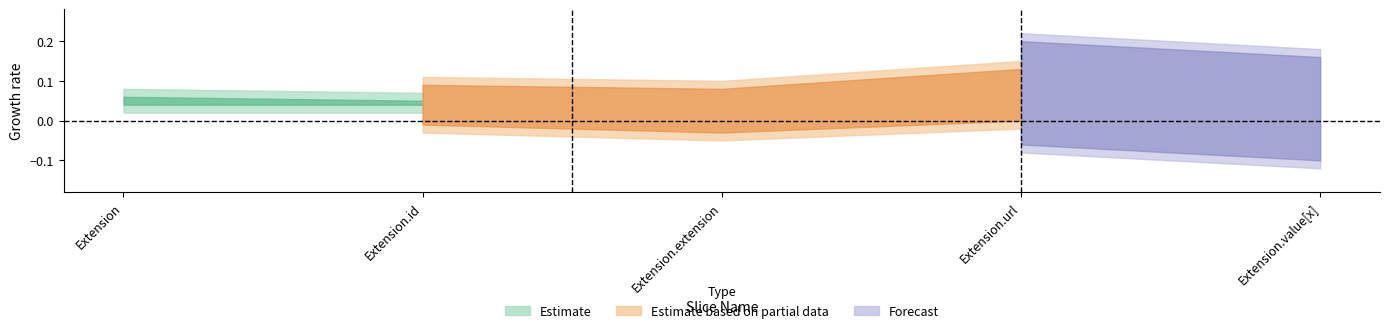

At which category is the sum across all series the highest?

Extension.url